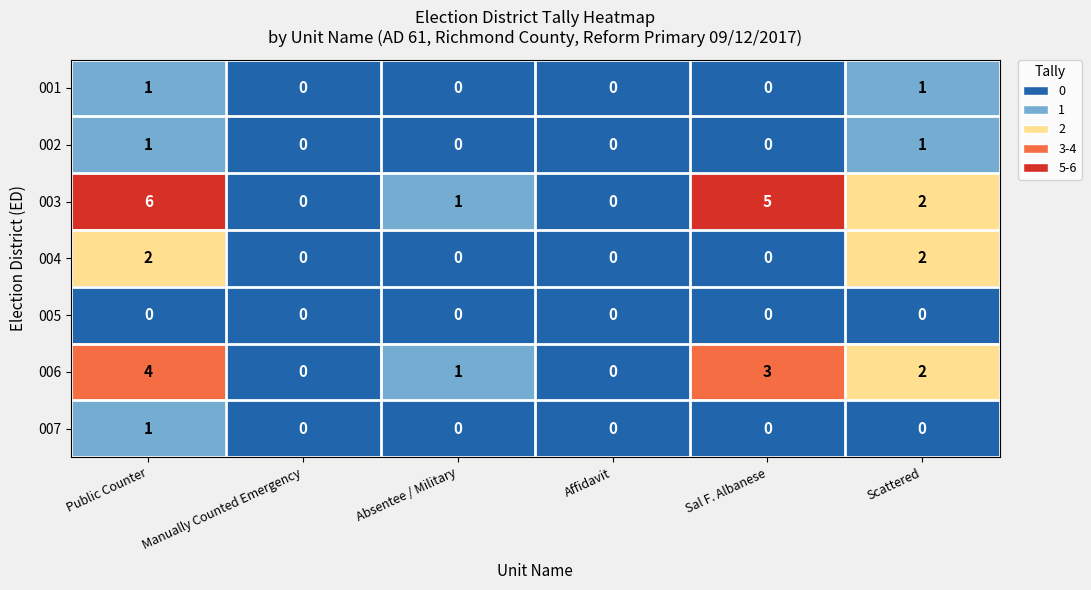

What is the sum of all 004 values?

4